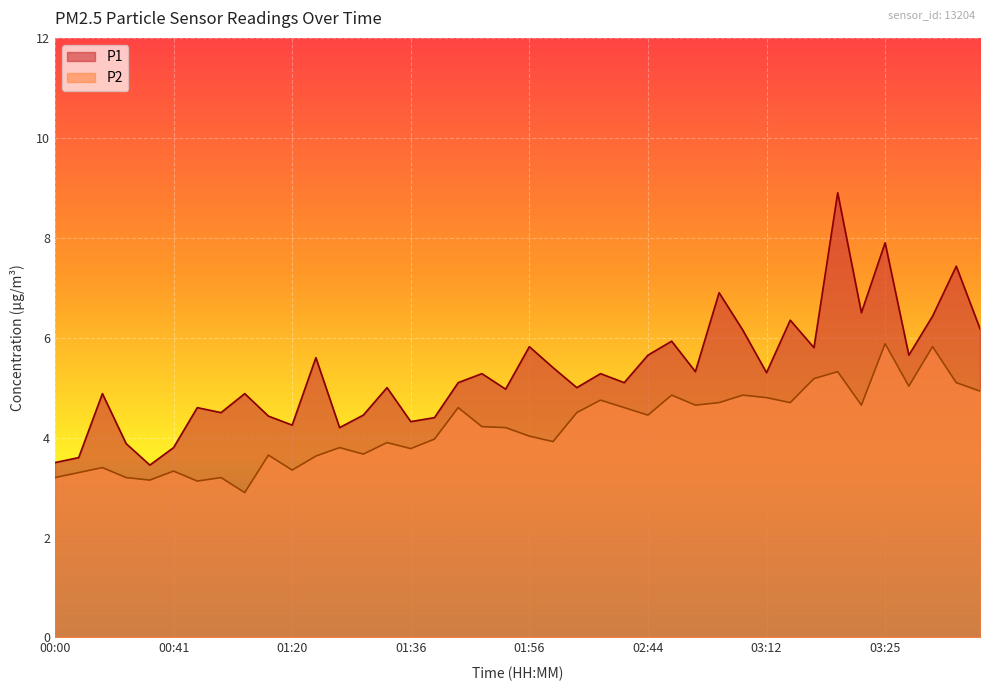

At how many categories does at least one series exceed 5?

22